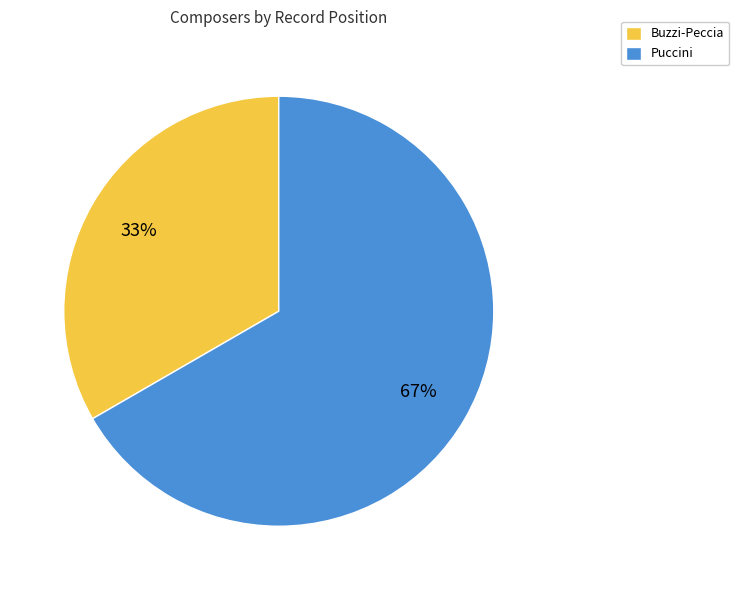

Between Puccini and Buzzi-Peccia, which is larger?

Puccini